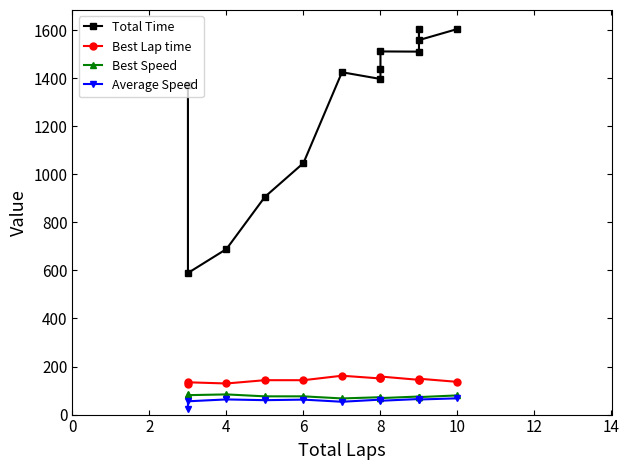

What are all the series names shown in the legend?

Total Time, Best Lap time, Best Speed, Average Speed